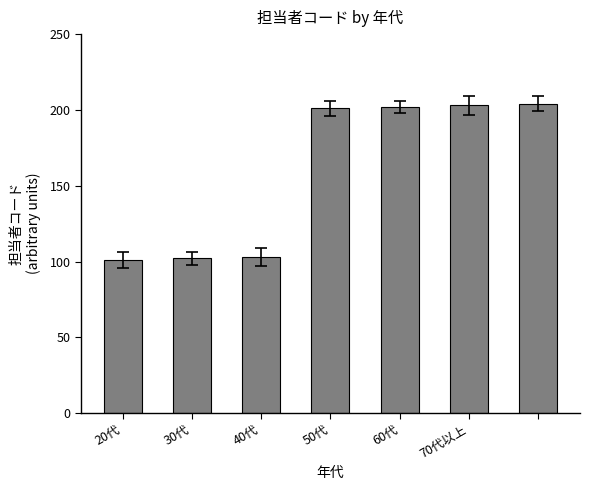

What is the minimum value shown in the chart?

101